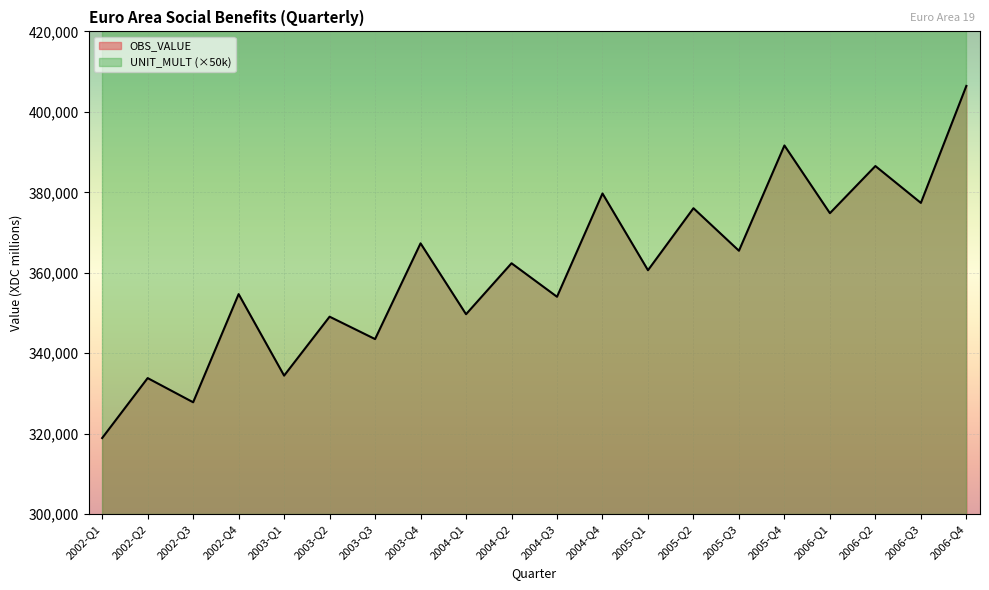

True or false: the data shows 569852.7 at 2005-Q1.

False